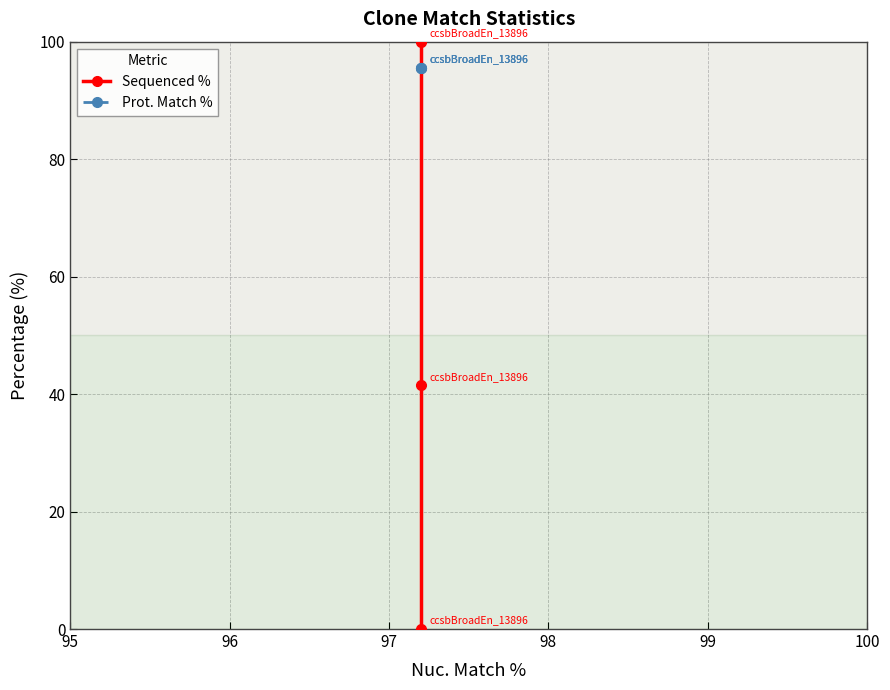

What is the greatest value displayed?

100.0